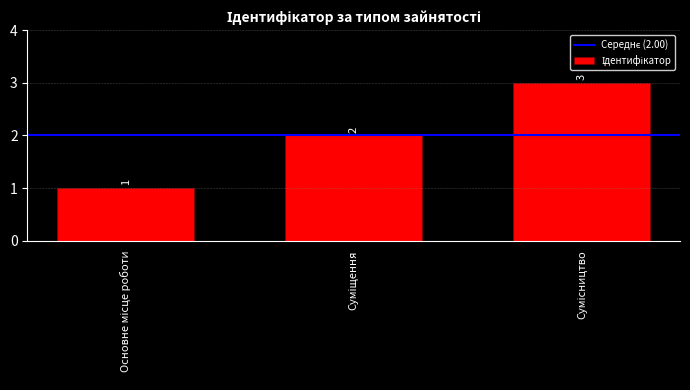

How many data points does each series have?

3